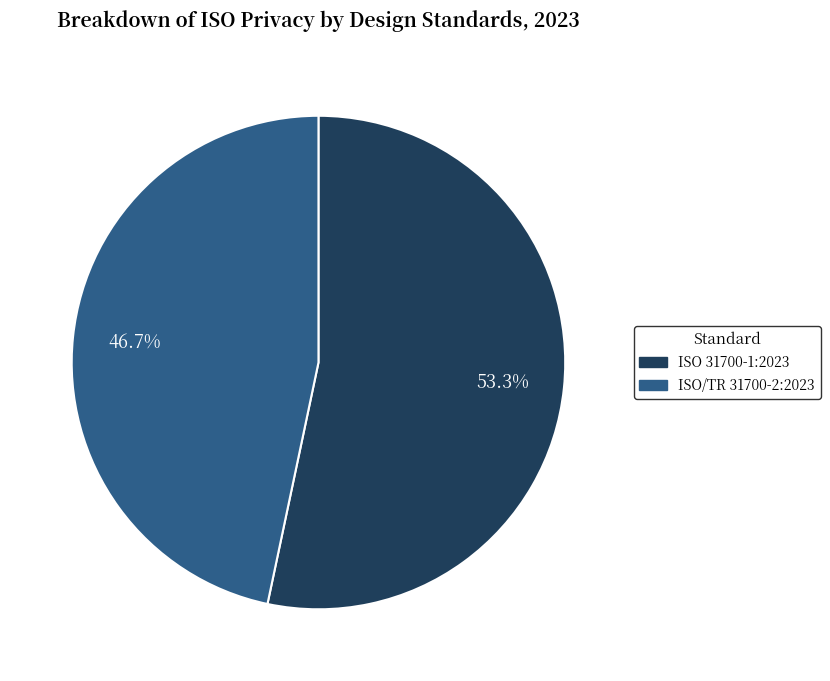

Which slice is the smallest?

ISO/TR 31700-2:2023